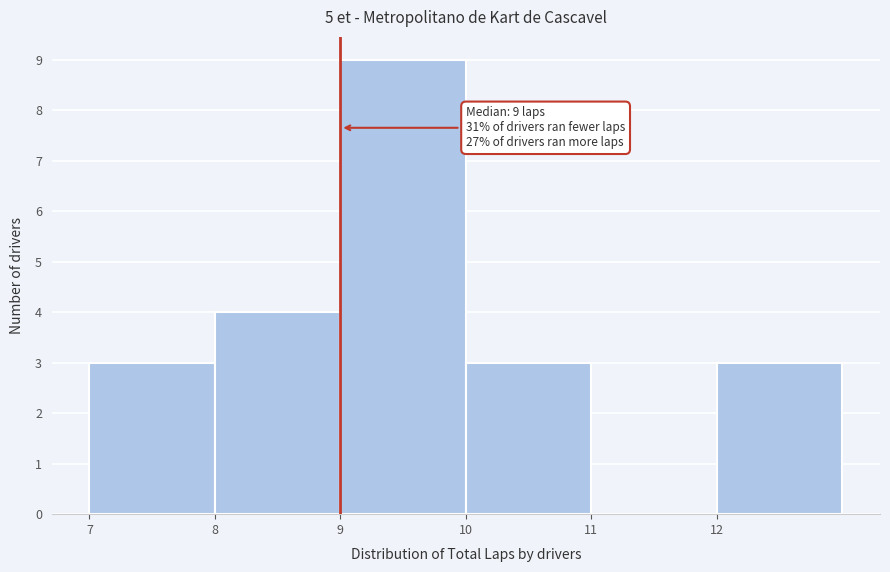

Over which range of the x-axis is the bar tallest?

9 to 10